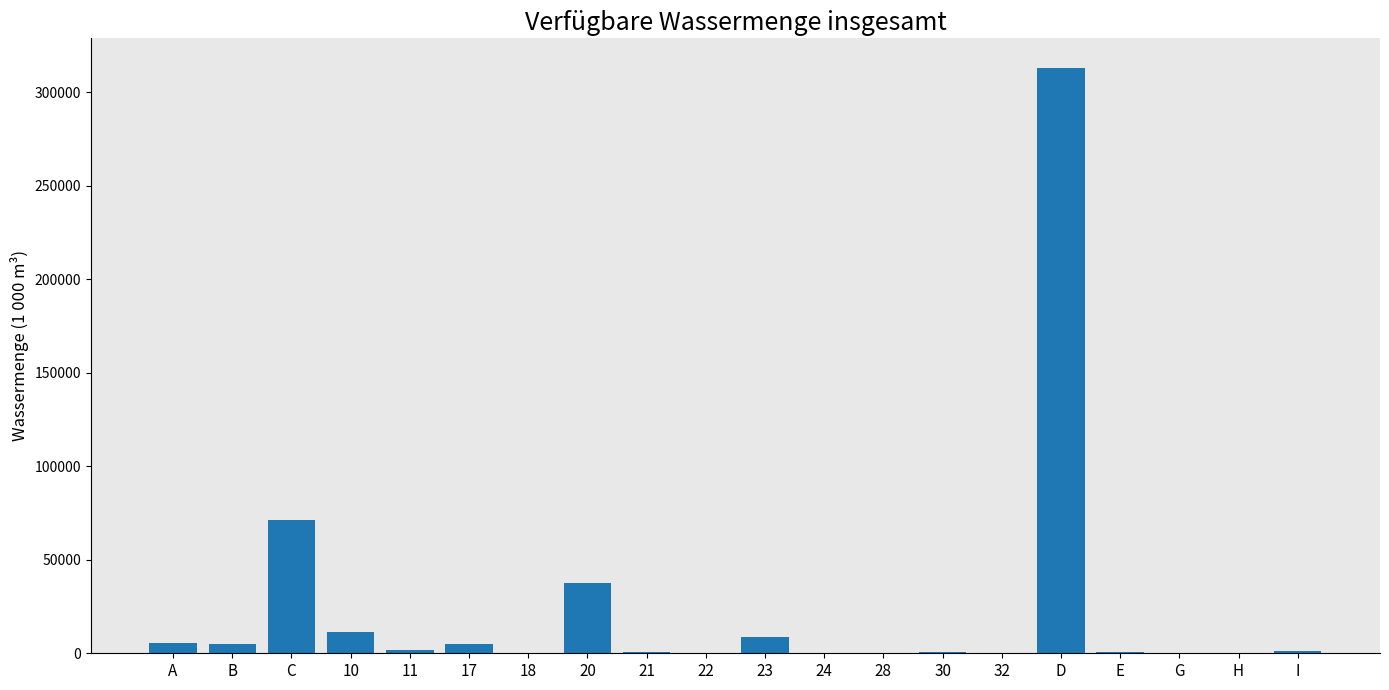

Is it true that the value at 20 is 37671?

True